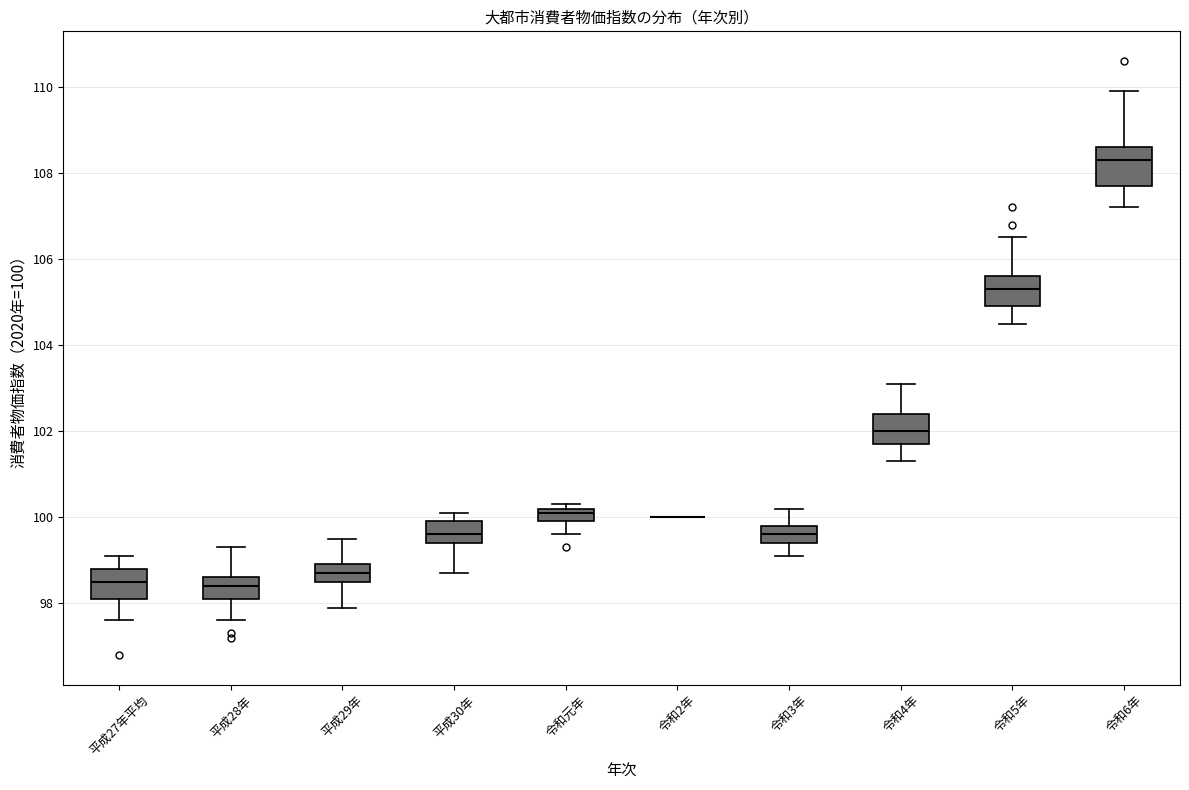

Where is the upper edge of the box for 令和元年 on the y-axis? The values are not printed on the chart, so give them approximately, as read against the axis.

100.2